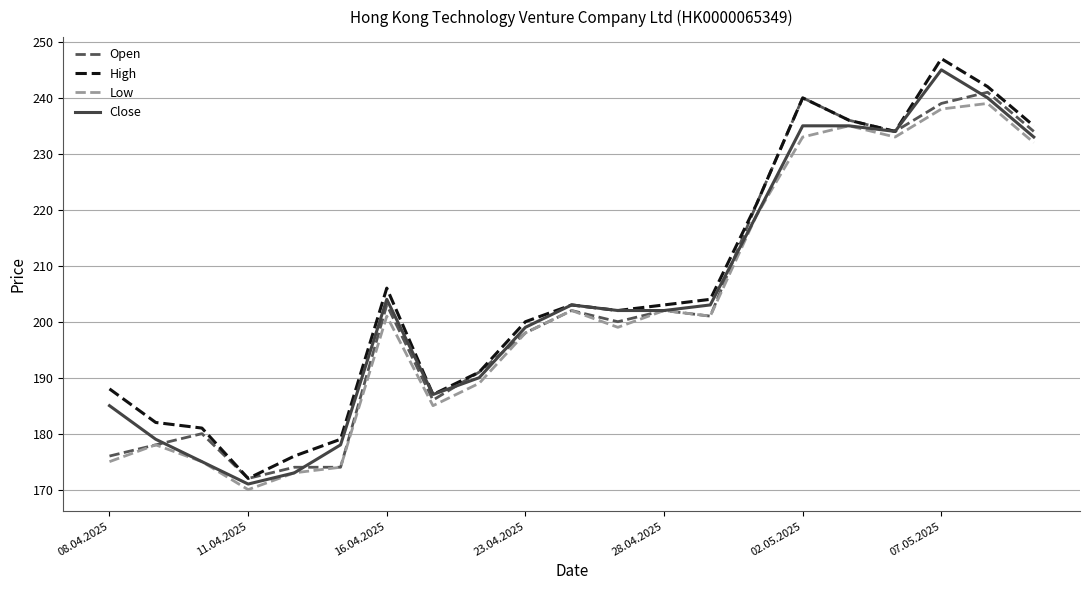

What is the minimum value shown in the chart?

170